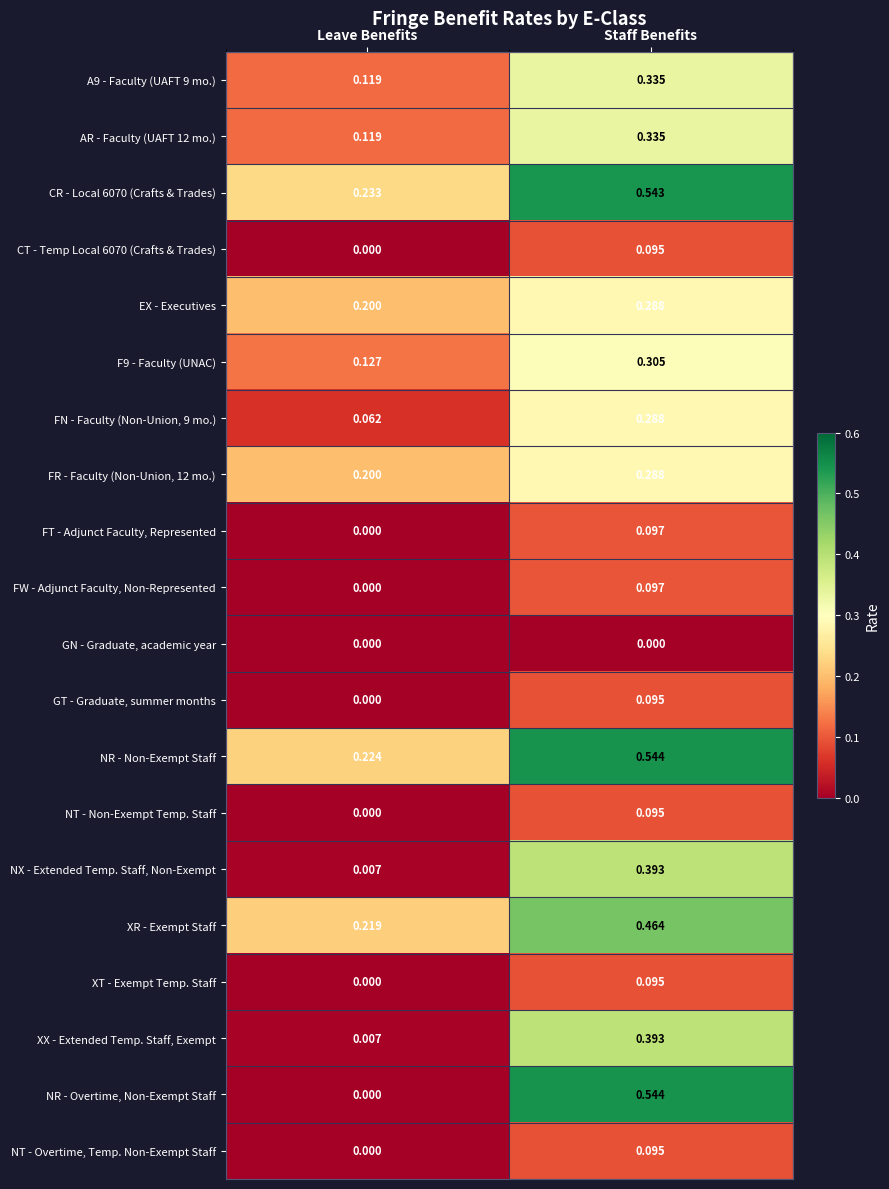

Is the value of CT - Temp Local 6070 (Crafts & Trades) at Staff Benefits greater than the value of XR - Exempt Staff at Leave Benefits?

No